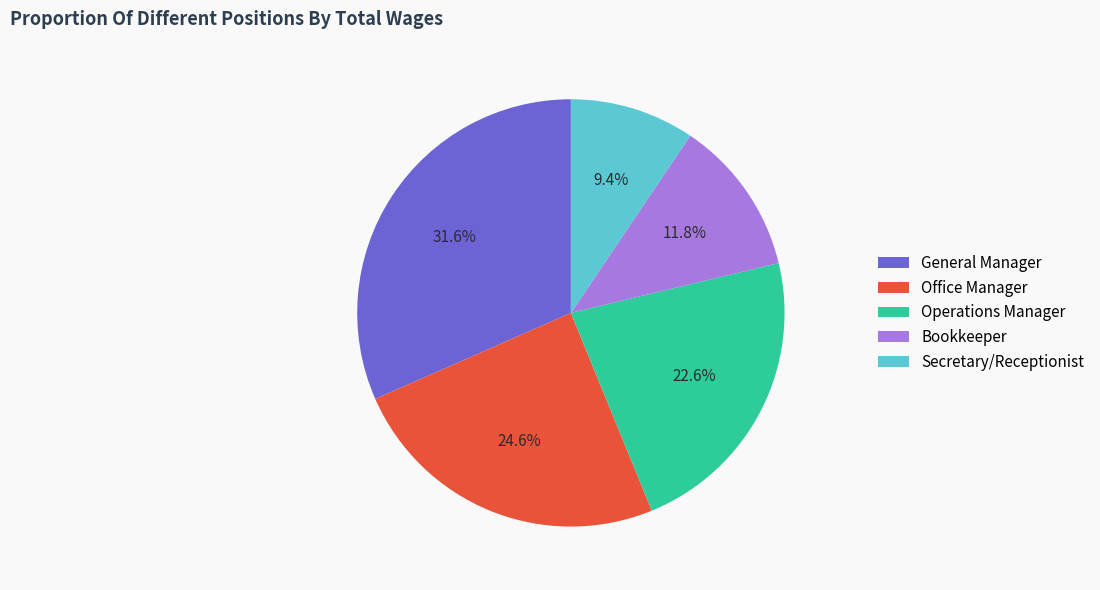

To the nearest percent, what percentage of the pie is Operations Manager?

23%